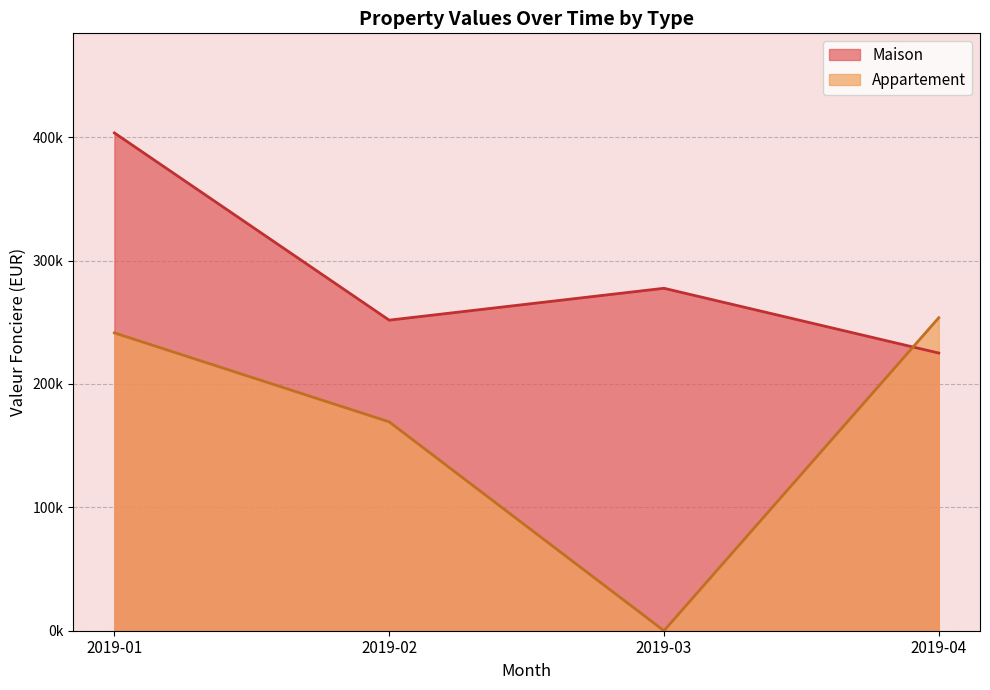

True or false: Appartement and Maison cross at least once.

False